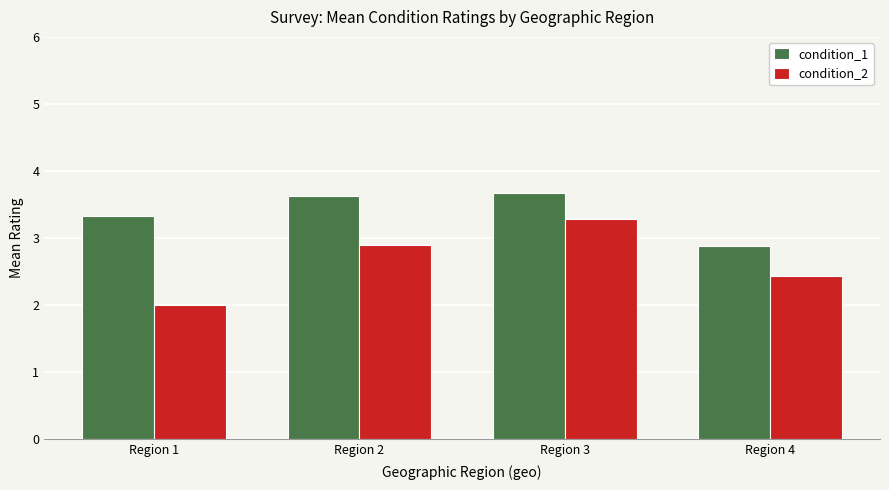

At which category is the sum across all series the highest?

Region 3